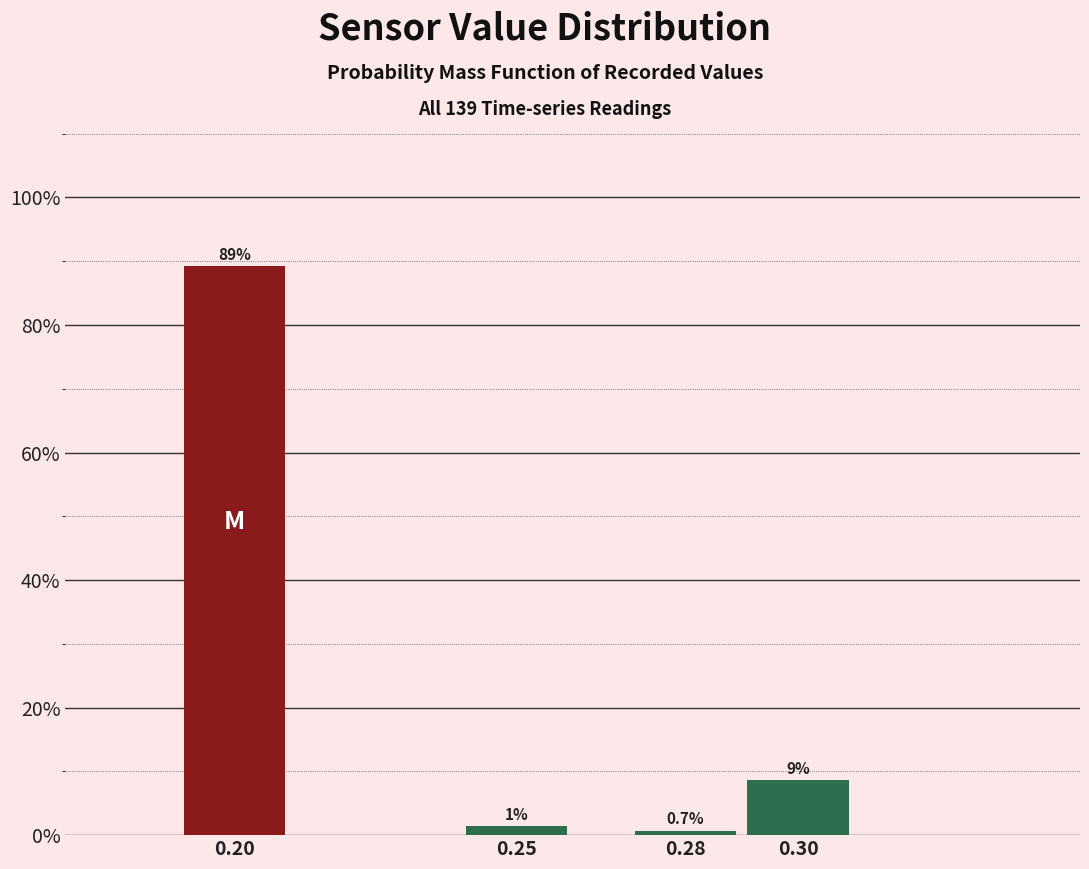

At which label does the data first exceed 8?

0.20